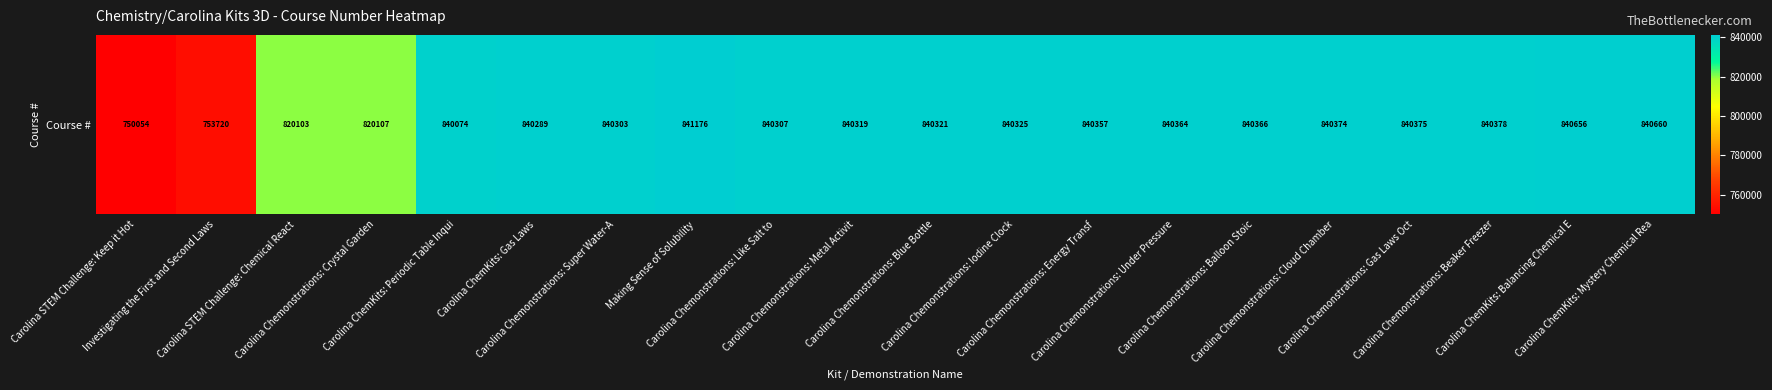

The value at Investigating the First and Second Laws is 242269. True or false?

False